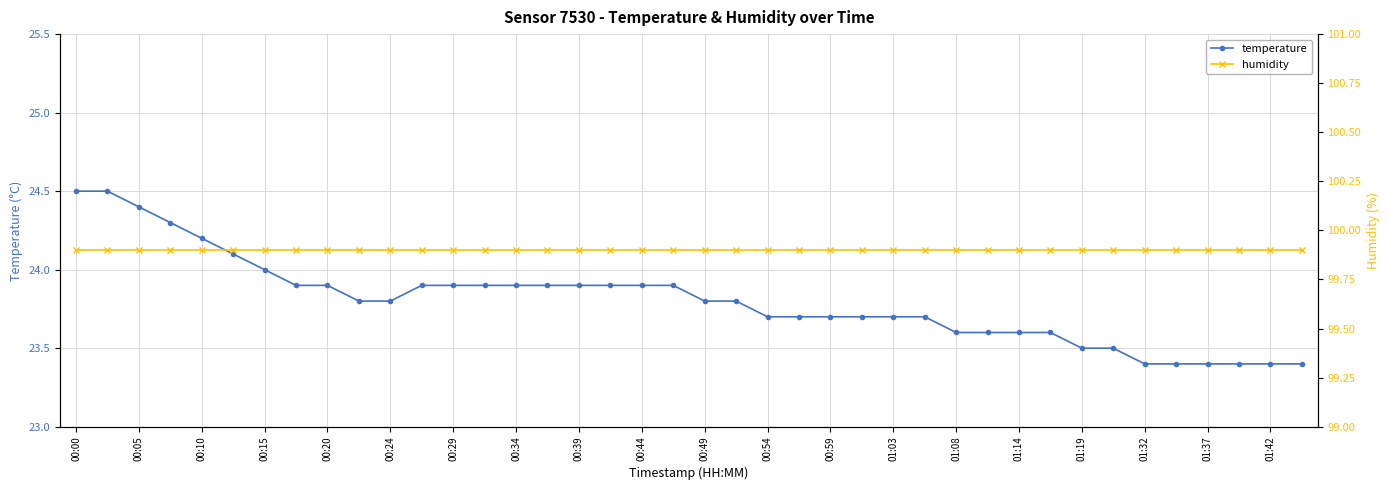

What is the minimum value for humidity?

99.9